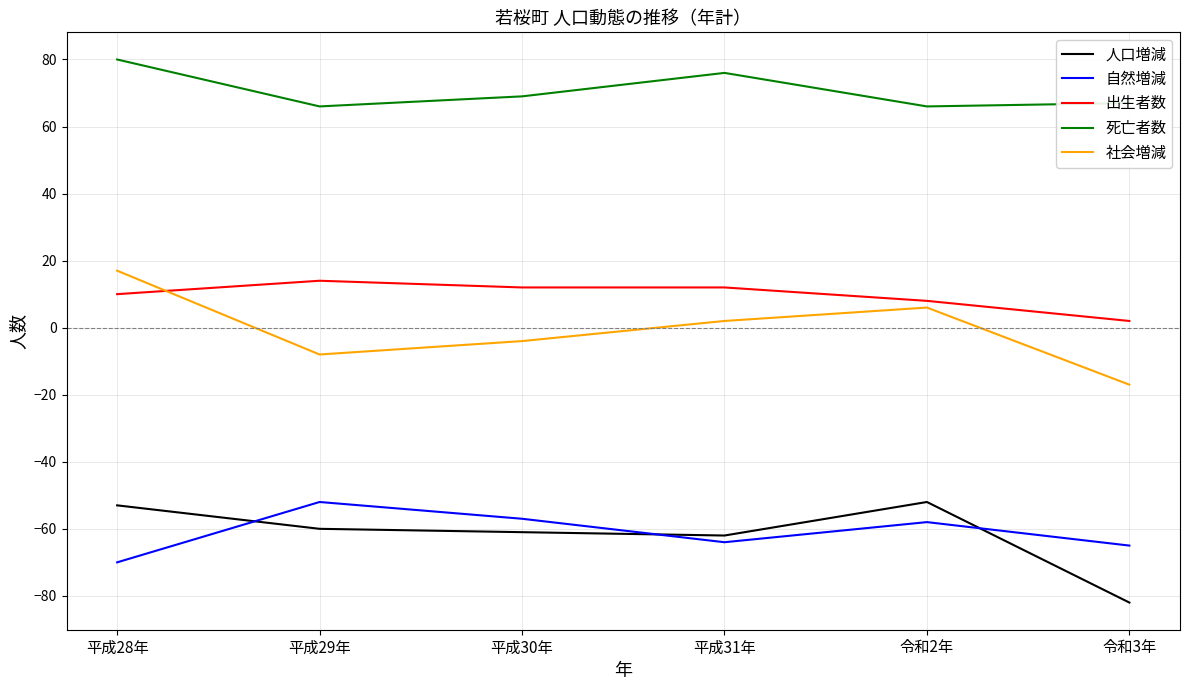

What is the total value across all series at 平成29年?

-40